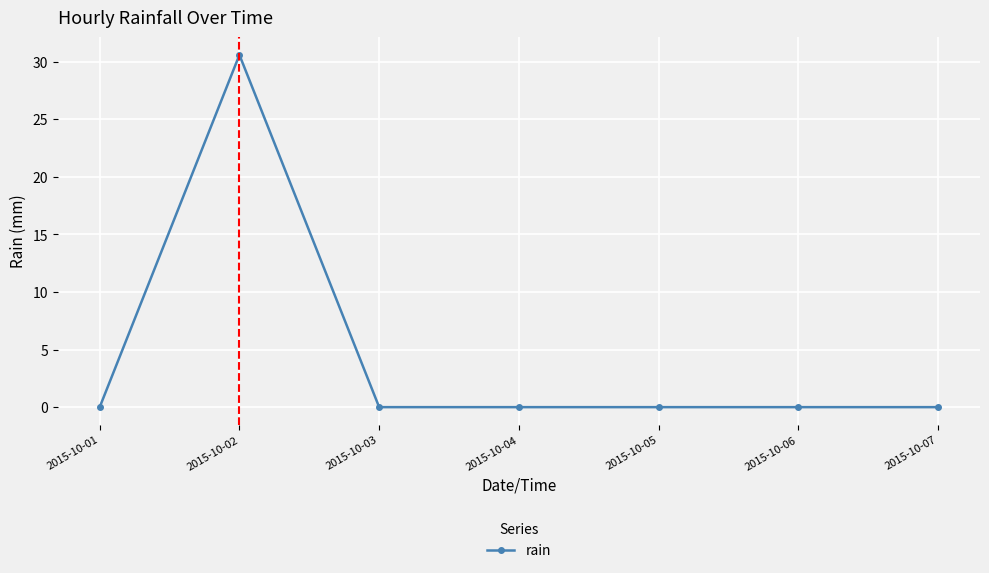

Where is the first local maximum?

2015-10-02